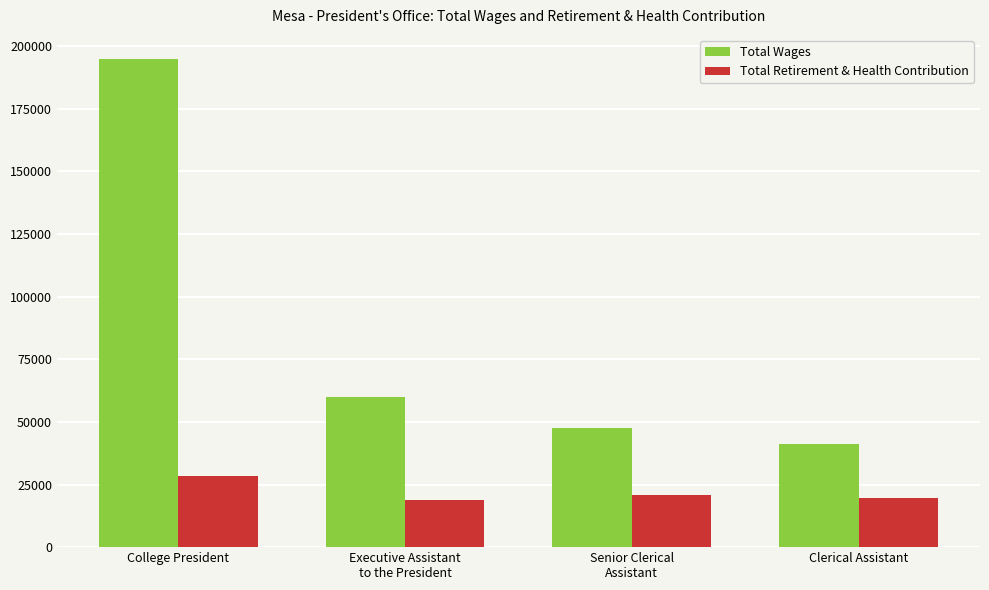

What is the difference between the highest and lowest values at Clerical Assistant?

21371